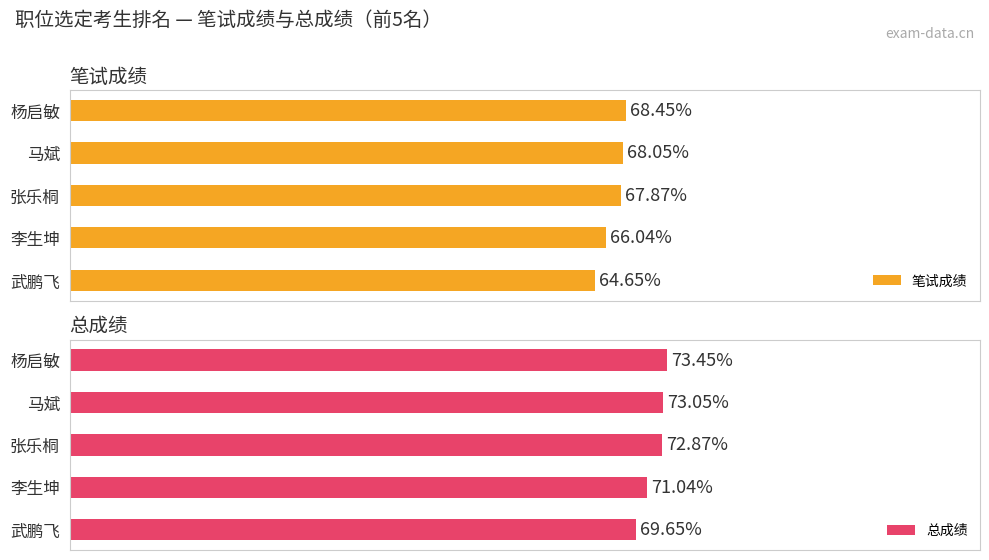

How many data points does each series have?

5